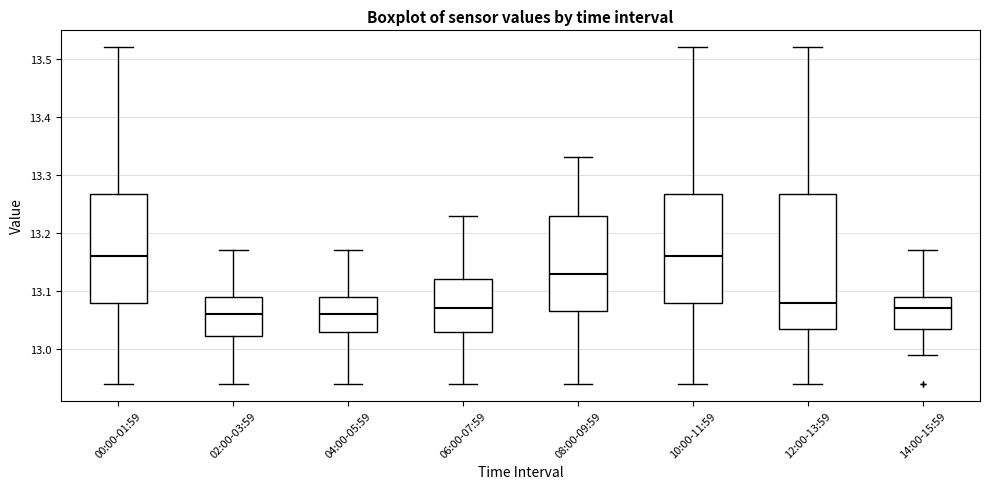

Reading left to right, read every box against the y-axis: the position of its median line, the range the box covers, and the ends of its whiskers. The values are not printed on the chart, so give them approximately, as read against the axis.

00:00-01:59: median 13.16, box 13.08 to 13.27, whiskers 12.94 to 13.52
02:00-03:59: median 13.06, box 13.02 to 13.09, whiskers 12.94 to 13.17
04:00-05:59: median 13.06, box 13.03 to 13.09, whiskers 12.94 to 13.17
06:00-07:59: median 13.07, box 13.03 to 13.12, whiskers 12.94 to 13.23
08:00-09:59: median 13.13, box 13.07 to 13.23, whiskers 12.94 to 13.33
10:00-11:59: median 13.16, box 13.08 to 13.27, whiskers 12.94 to 13.52
12:00-13:59: median 13.08, box 13.04 to 13.27, whiskers 12.94 to 13.52
14:00-15:59: median 13.07, box 13.04 to 13.09, whiskers 12.99 to 13.17